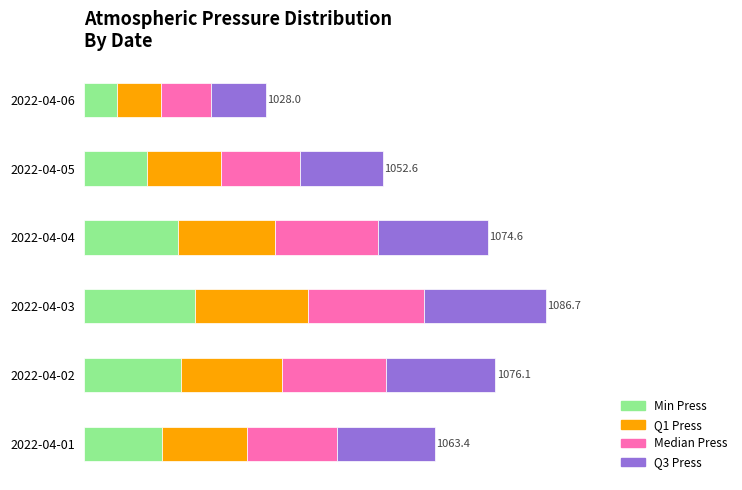

How many data points in Median Press are above 1012?

3